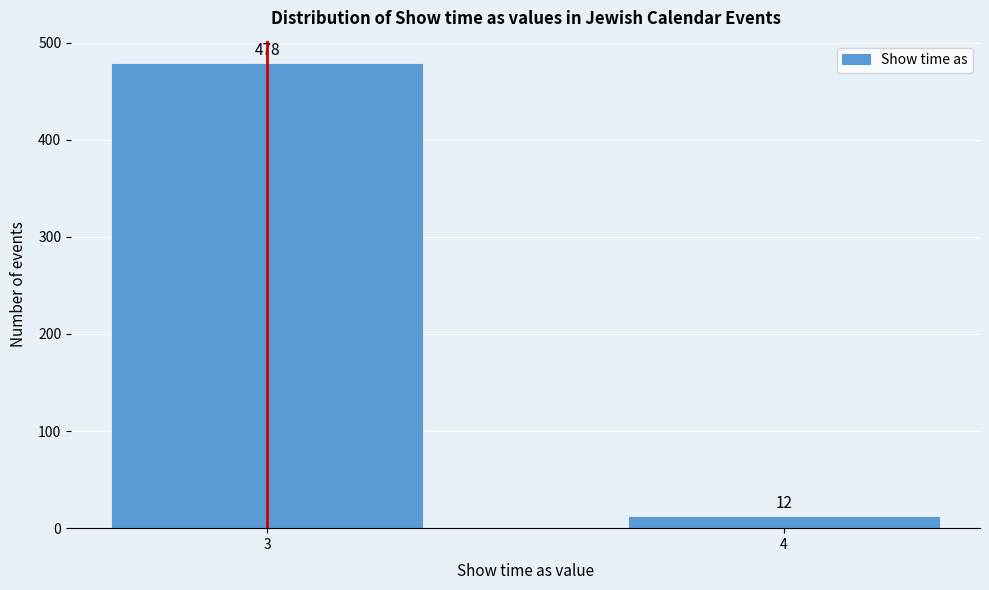

Reading left to right, transcribe all the data shown in this chart.

478	12